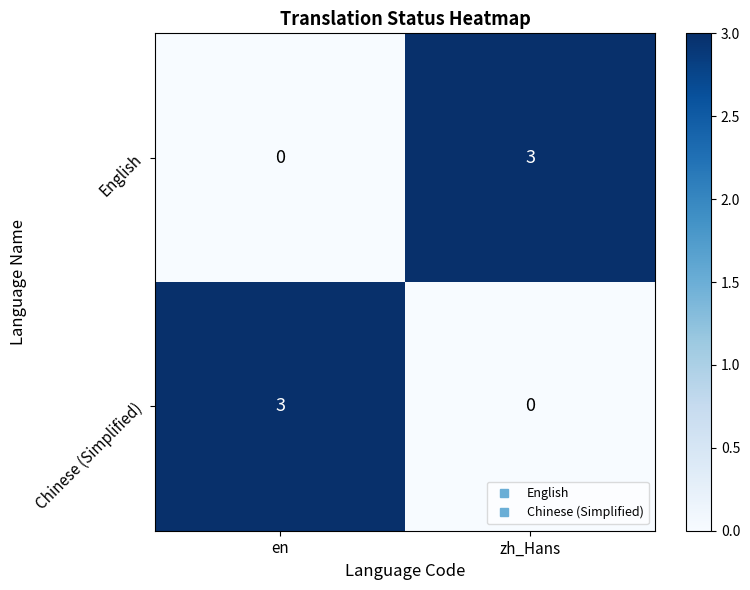

Reading right to left, transcribe all the data shown in this chart.

English: zh_Hans=3	en=0
Chinese (Simplified): zh_Hans=0	en=3